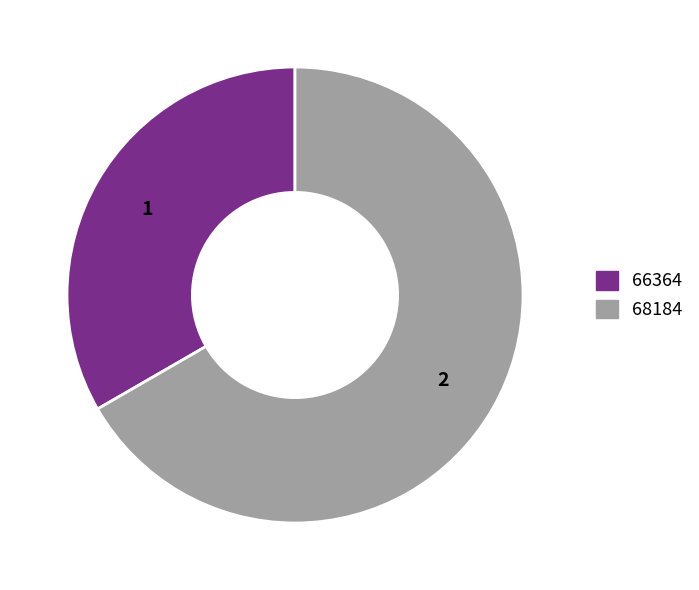

True or false: 68184 accounts for 52% of the total.

False